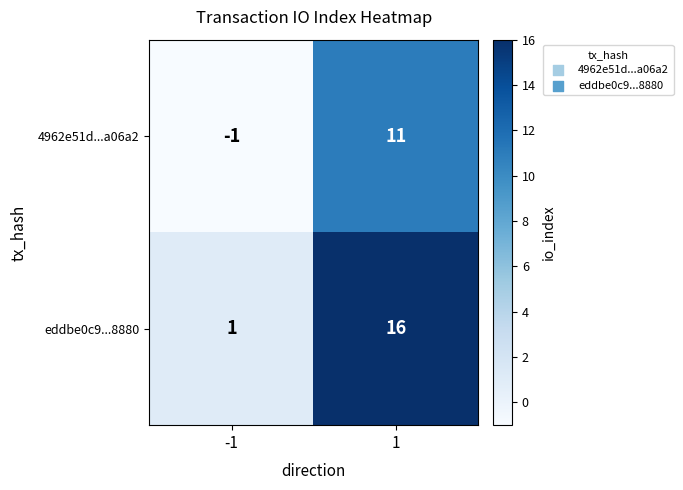

Rank the series at -1 from lowest to highest value.

4962e51d...a06a2, eddbe0c9...8880